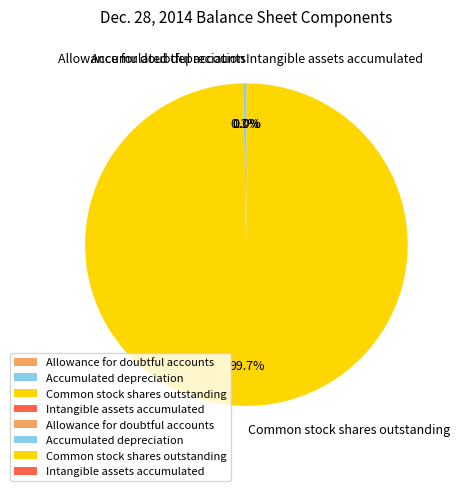

The Accumulated depreciation slice represents 0% of the pie. True or false?

True